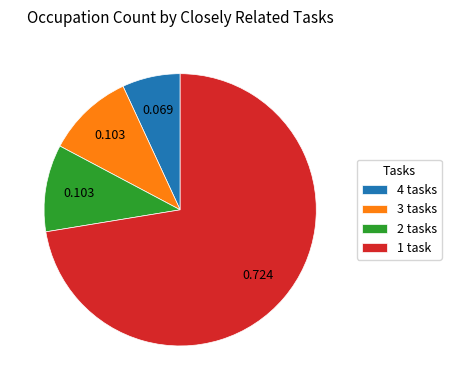

Do 3 tasks and 4 tasks together represent more than half of the pie?

No